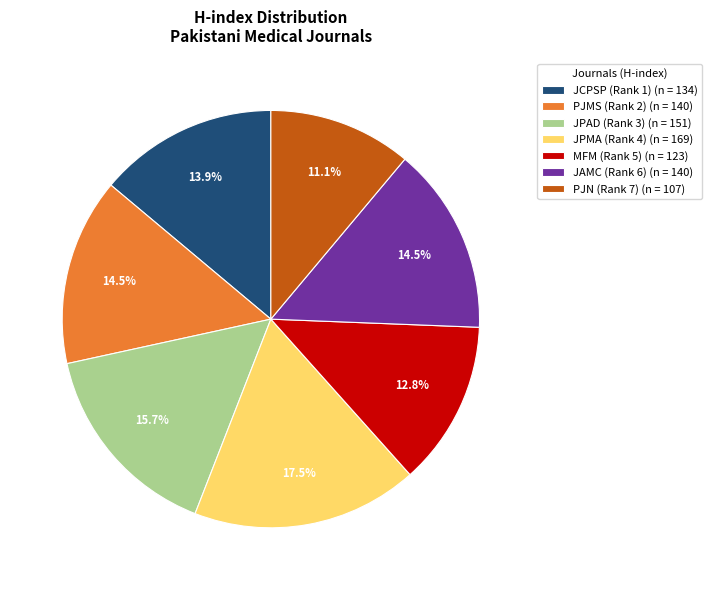

Is there a majority slice in this chart?

No